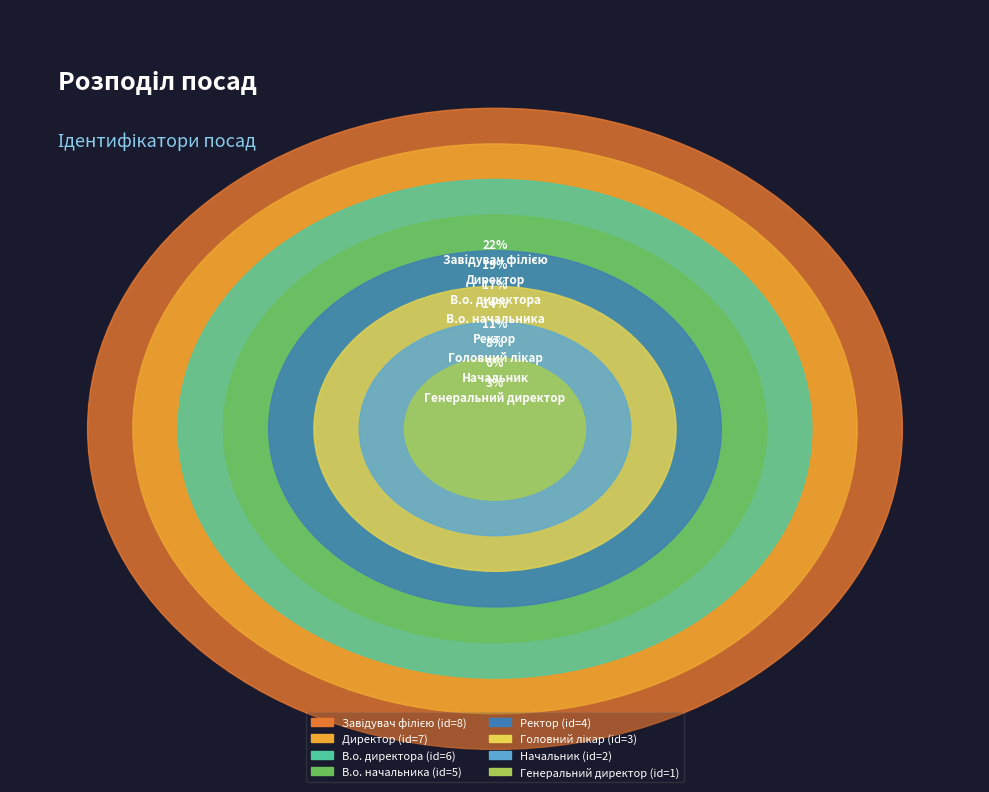

What is the smallest slice in the pie chart?

Генеральний директор